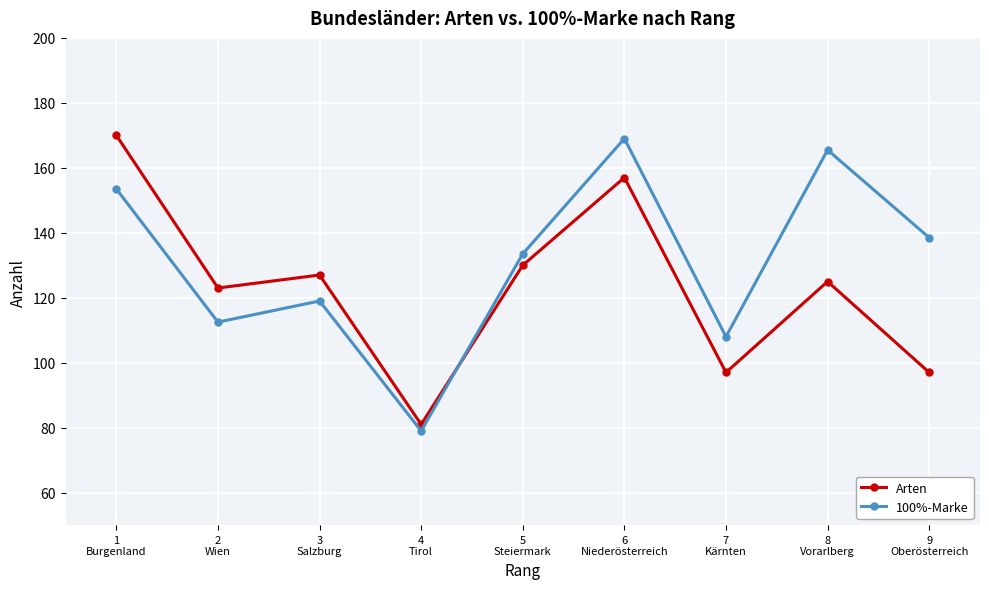

Does the chart display data point markers on the line(s)?

Yes